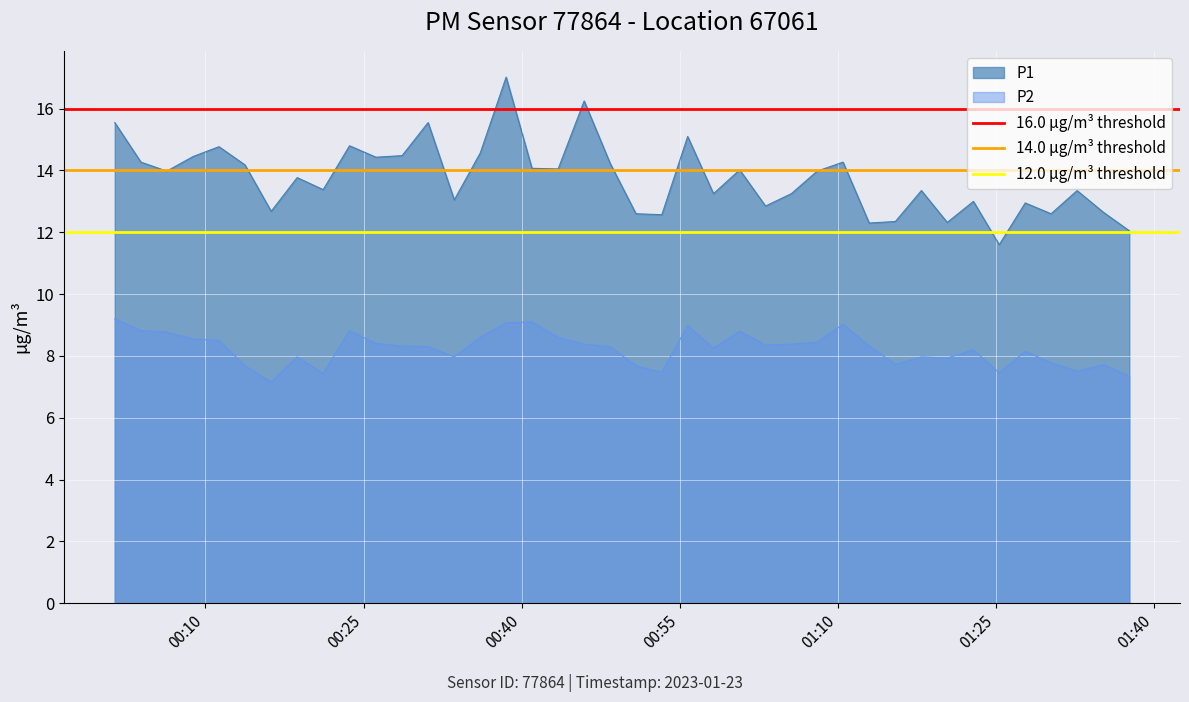

What is the maximum value for P1?

17.0